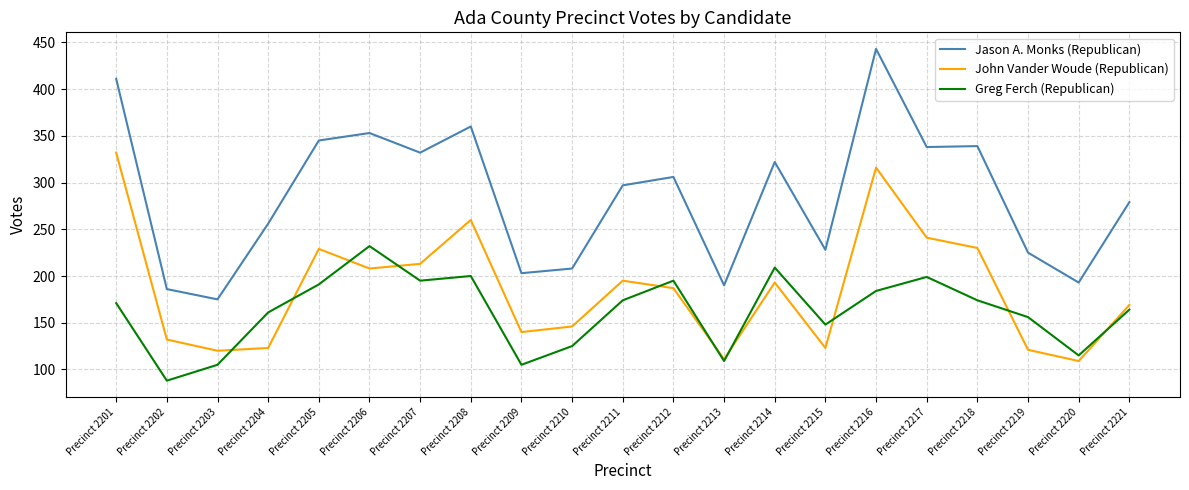

What is the total value across all series at Precinct 2212?

688